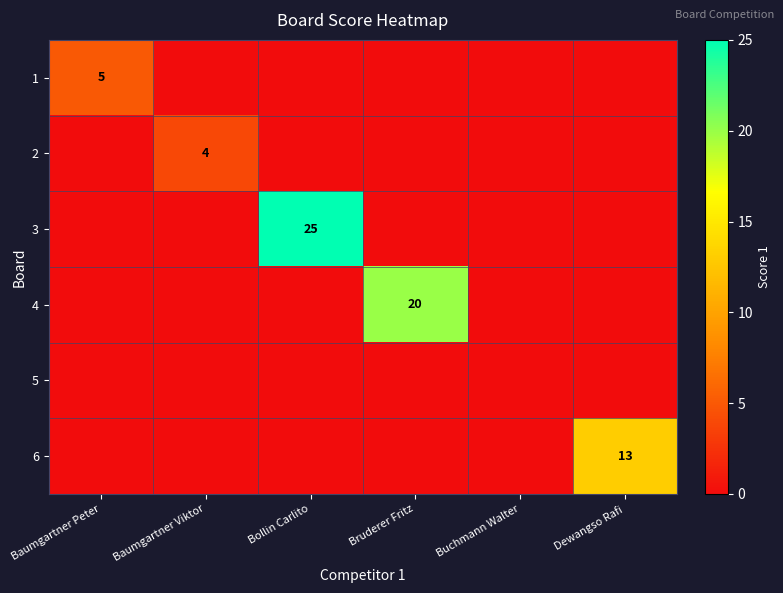

True or false: 2 has a value of 4 at Baumgartner Viktor.

True